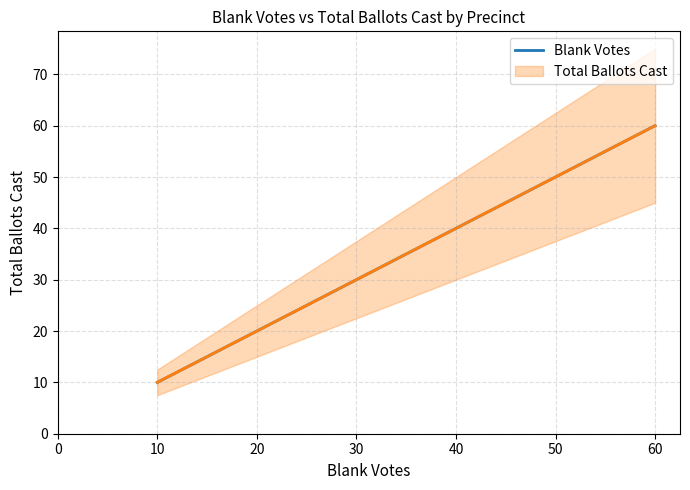

How many data points are less than 30?

2